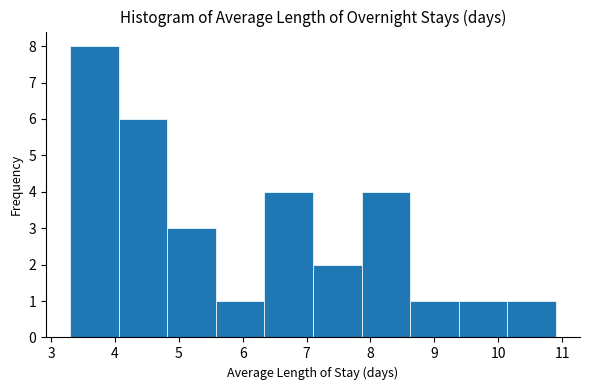

Reading left to right, list every bar in this chart as the range it spans on the x-axis followed by its height. Neither the bar edges nor the heights are printed on the chart, so give them approximately, as read against the axes.

3.30 to 4.06: 8
4.06 to 4.82: 6
4.82 to 5.58: 3
5.58 to 6.34: 1
6.34 to 7.10: 4
7.10 to 7.86: 2
7.86 to 8.62: 4
8.62 to 9.38: 1
9.38 to 10.14: 1
10.14 to 10.90: 1